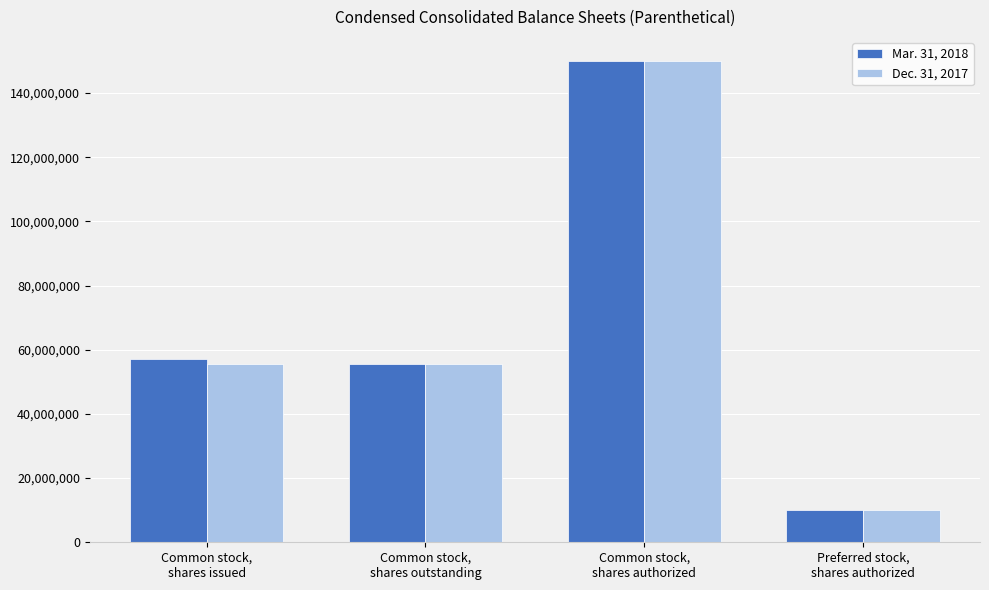

What is the total value across all series at Common stock,
shares issued?

112743319